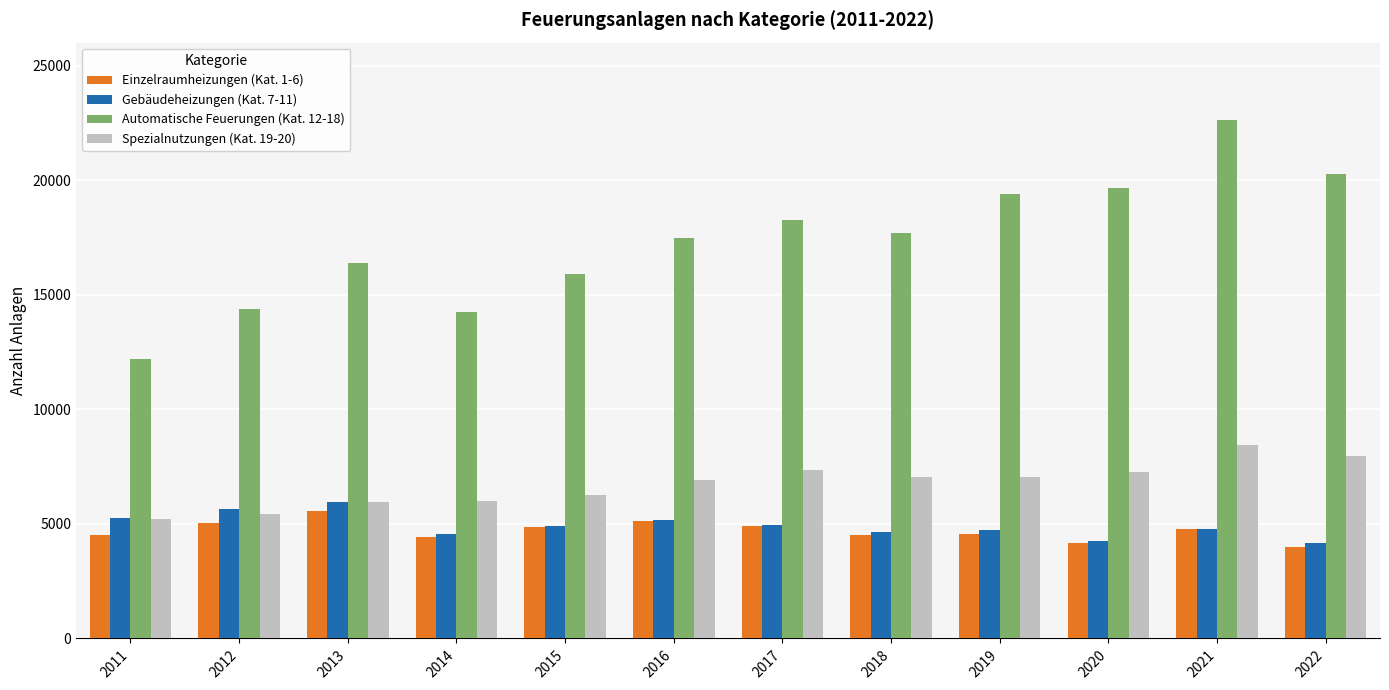

At how many categories does at least one series exceed 11475?

12